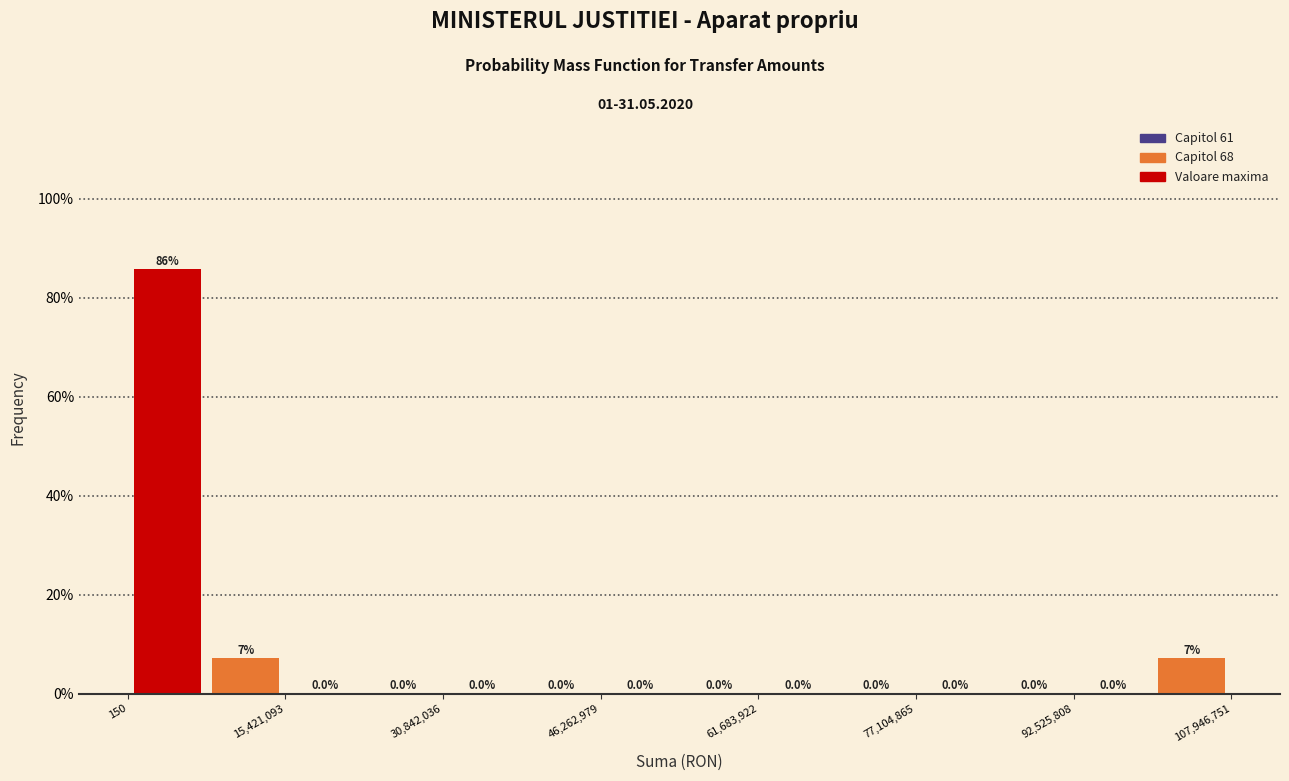

Read against the x-axis, roughly where is the centre of the tallest bar?

4000000